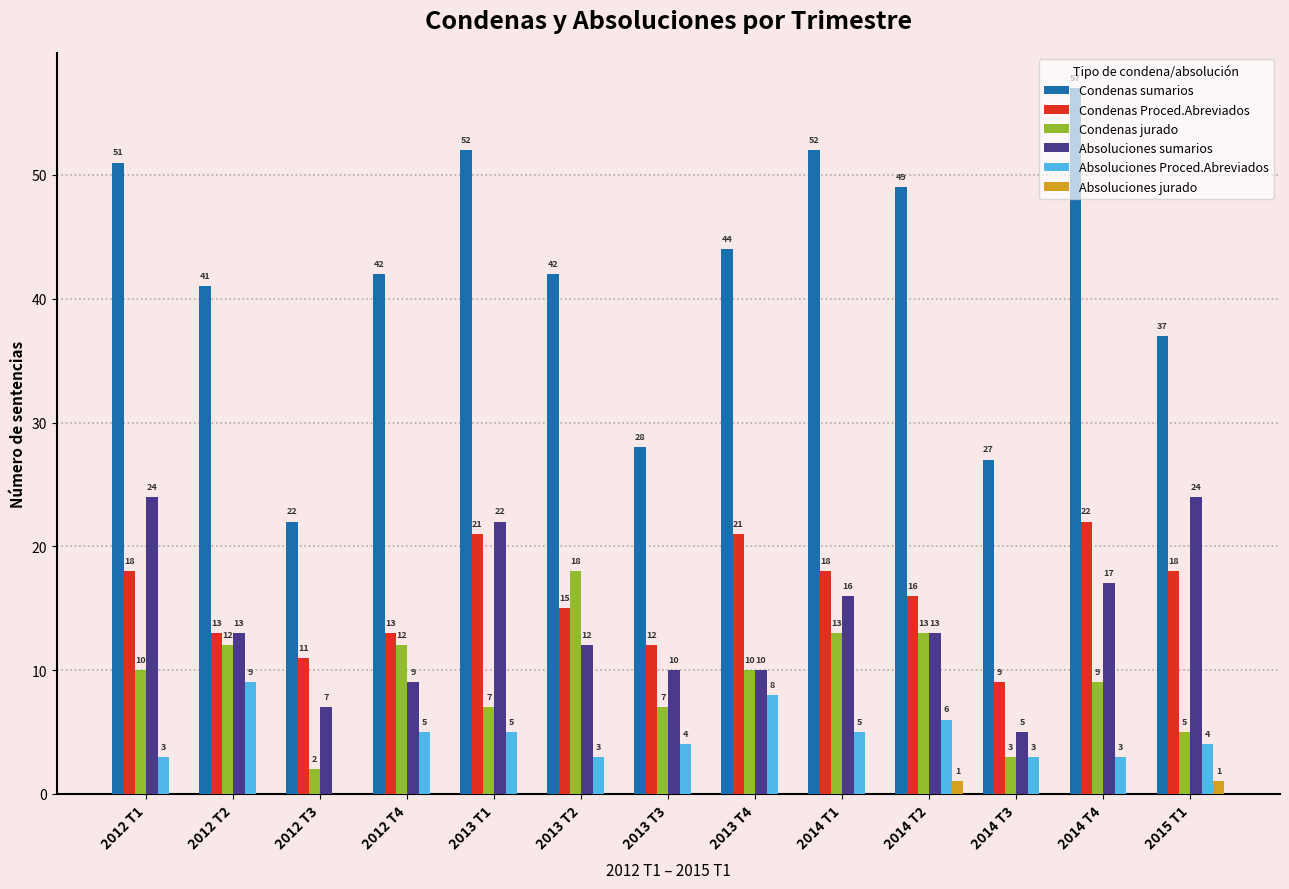

What value does the Condenas jurado series have at 2013 T3, to the nearest 5?

5